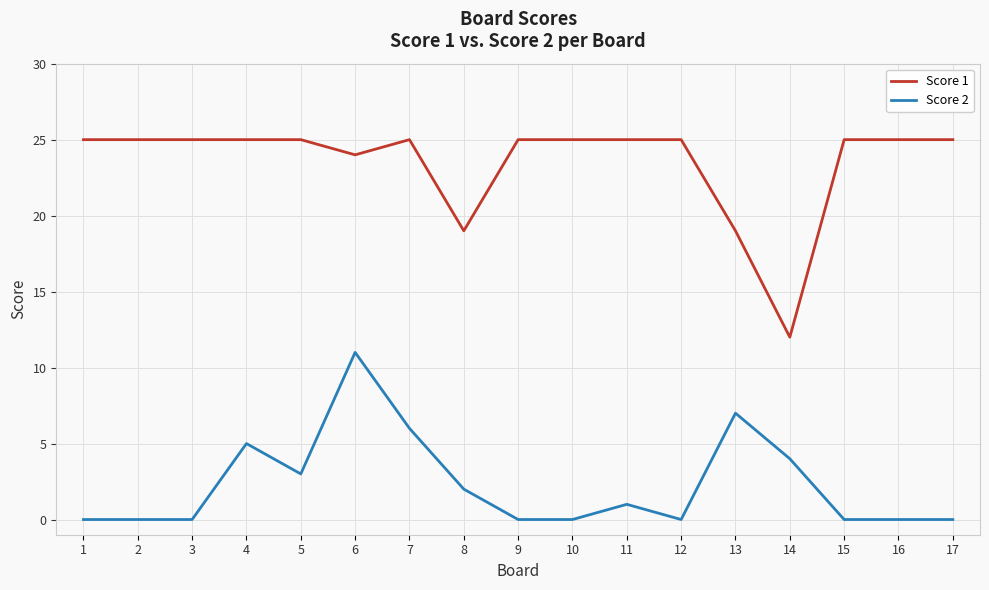

Is this an area chart (filled region under the line)?

No